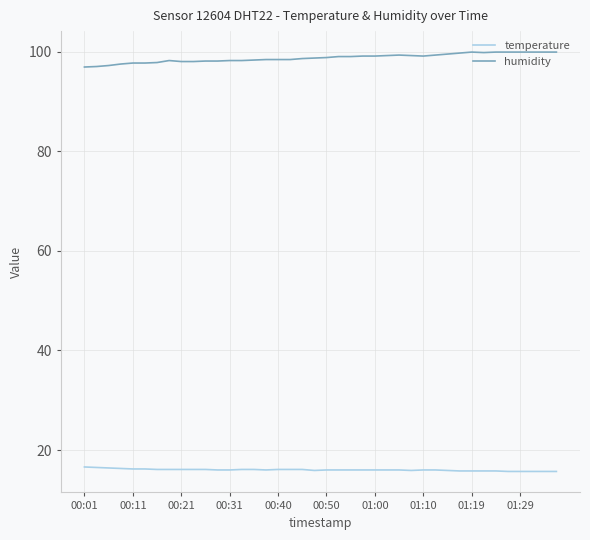

Rank the series by their average value, from lowest to highest.

temperature, humidity